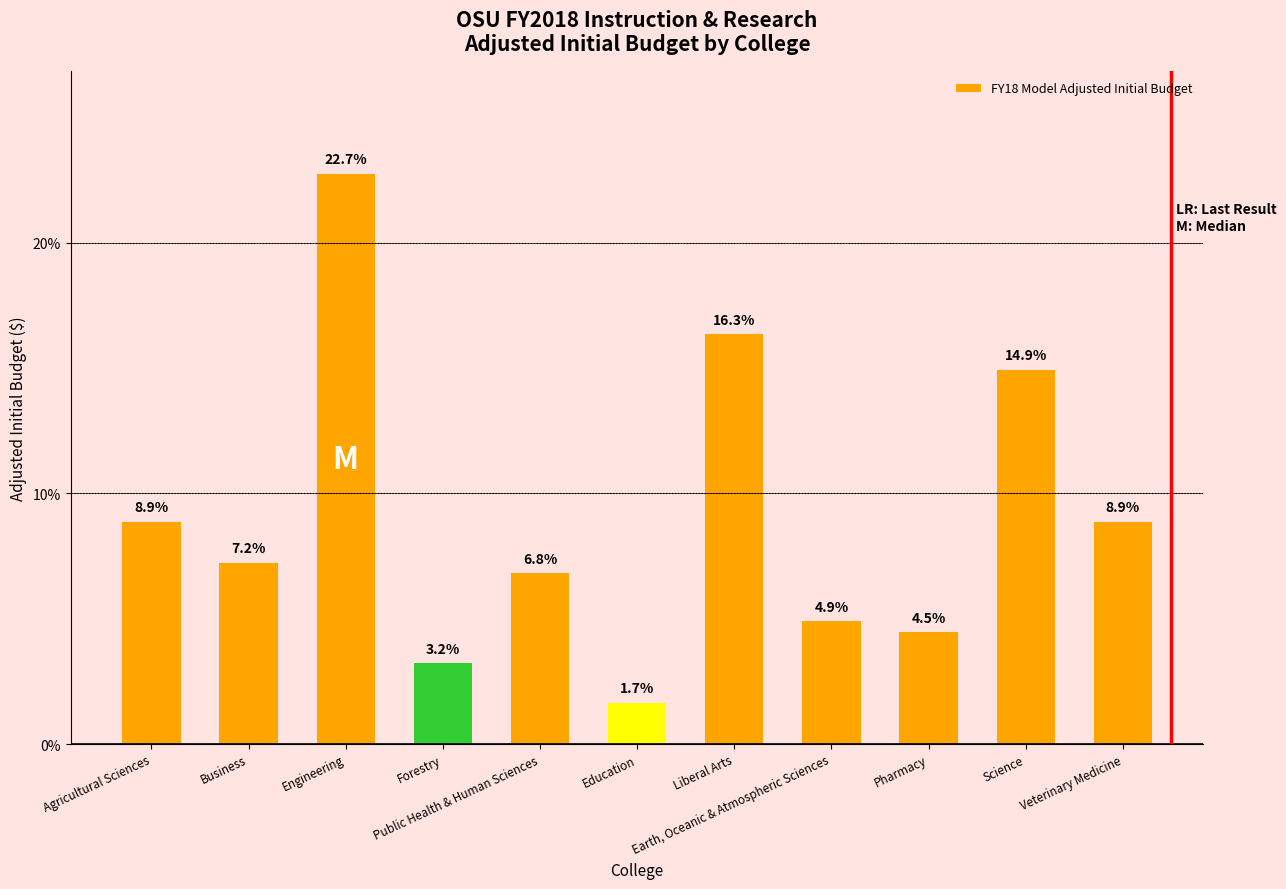

Is it true that the value at Veterinary Medicine is 4.2?

False